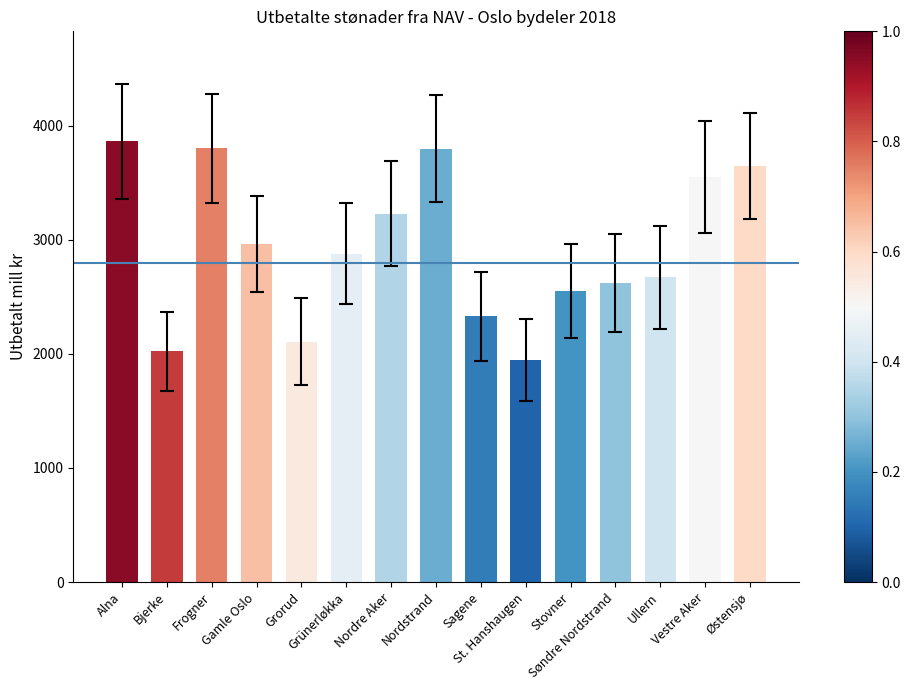

Are the bars grouped side by side (vs. stacked)?

No